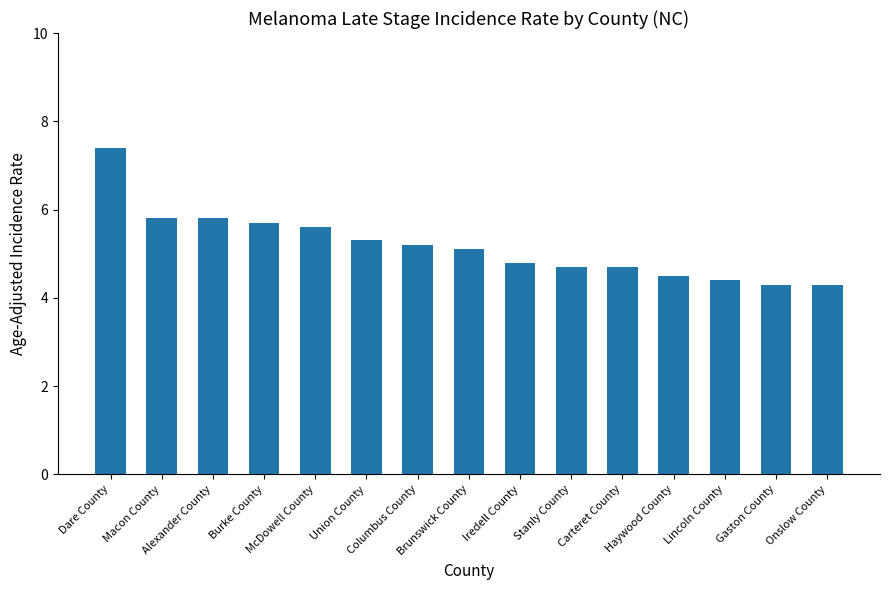

What is the greatest value displayed?

7.4